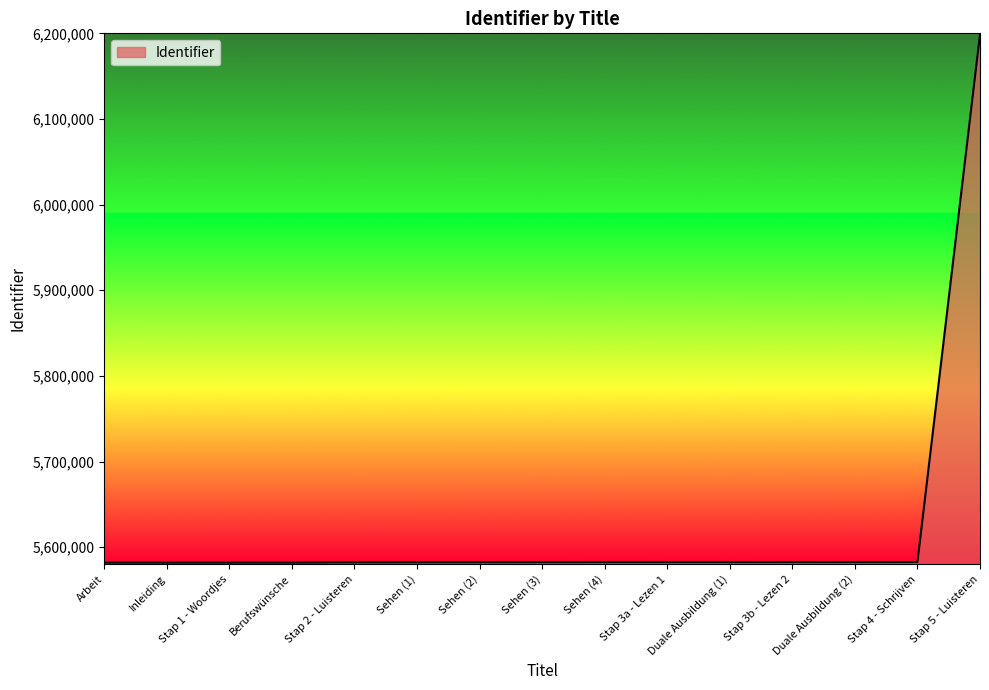

The chart shows a value of 1165670 at Inleiding. True or false?

False